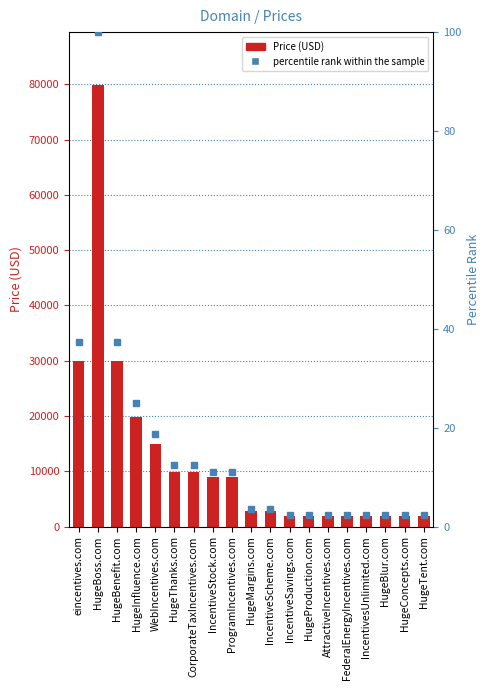

At which label does the data first exceed 2888?

eincentives.com